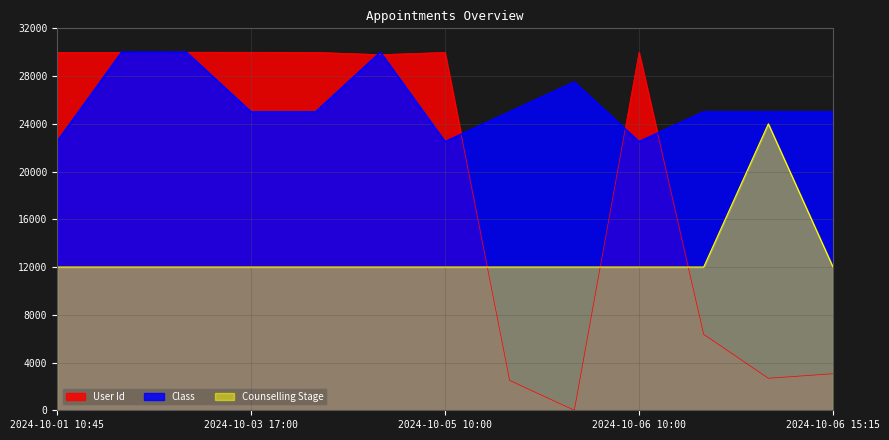

Reading left to right, what are all the values shown in this chart?

User Id: 29981.4	29985.0	30000.0	29996.4	29988.5	29797.2	29982.8	2499.3	0.0	29990.7	6362.9	2681.3	3061.0
Class: 22500.0	30000.0	30000.0	25000.0	25000.0	30000.0	22500.0	25000.0	27500.0	22500.0	25000.0	25000.0	25000.0
Counselling Stage: 12000.0	12000.0	12000.0	12000.0	12000.0	12000.0	12000.0	12000.0	12000.0	12000.0	12000.0	24000.0	12000.0